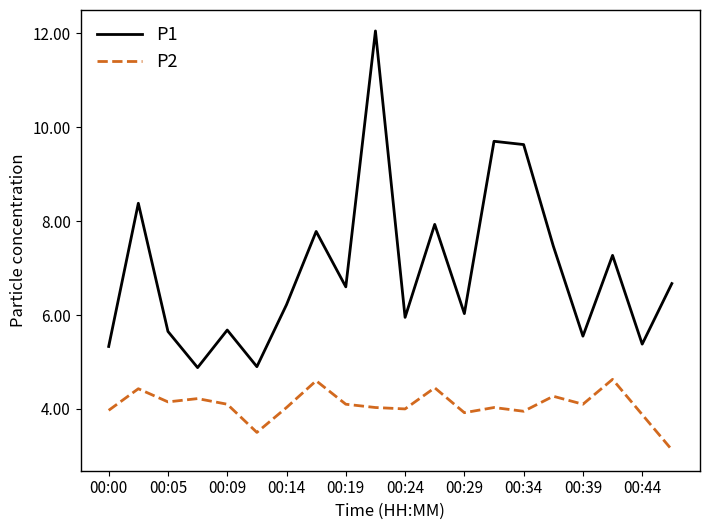

True or false: P1 and P2 cross at least once.

False